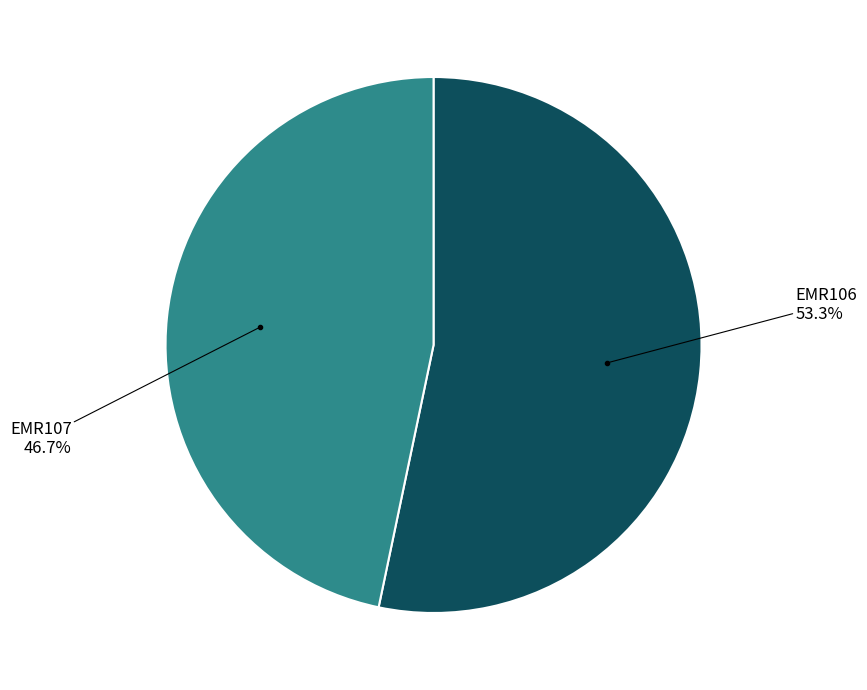

Is there any slice that represents more than half of the pie?

Yes